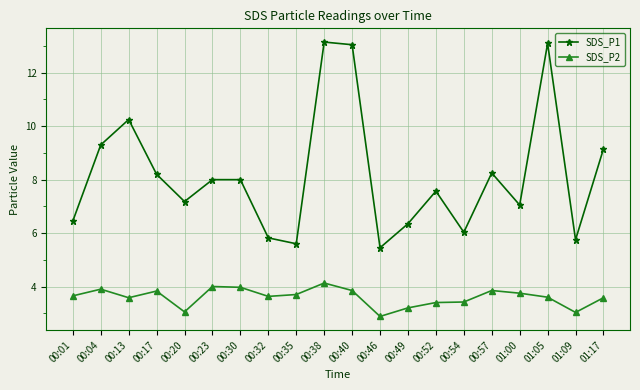

What is the total value across all series at 01:09?

8.8